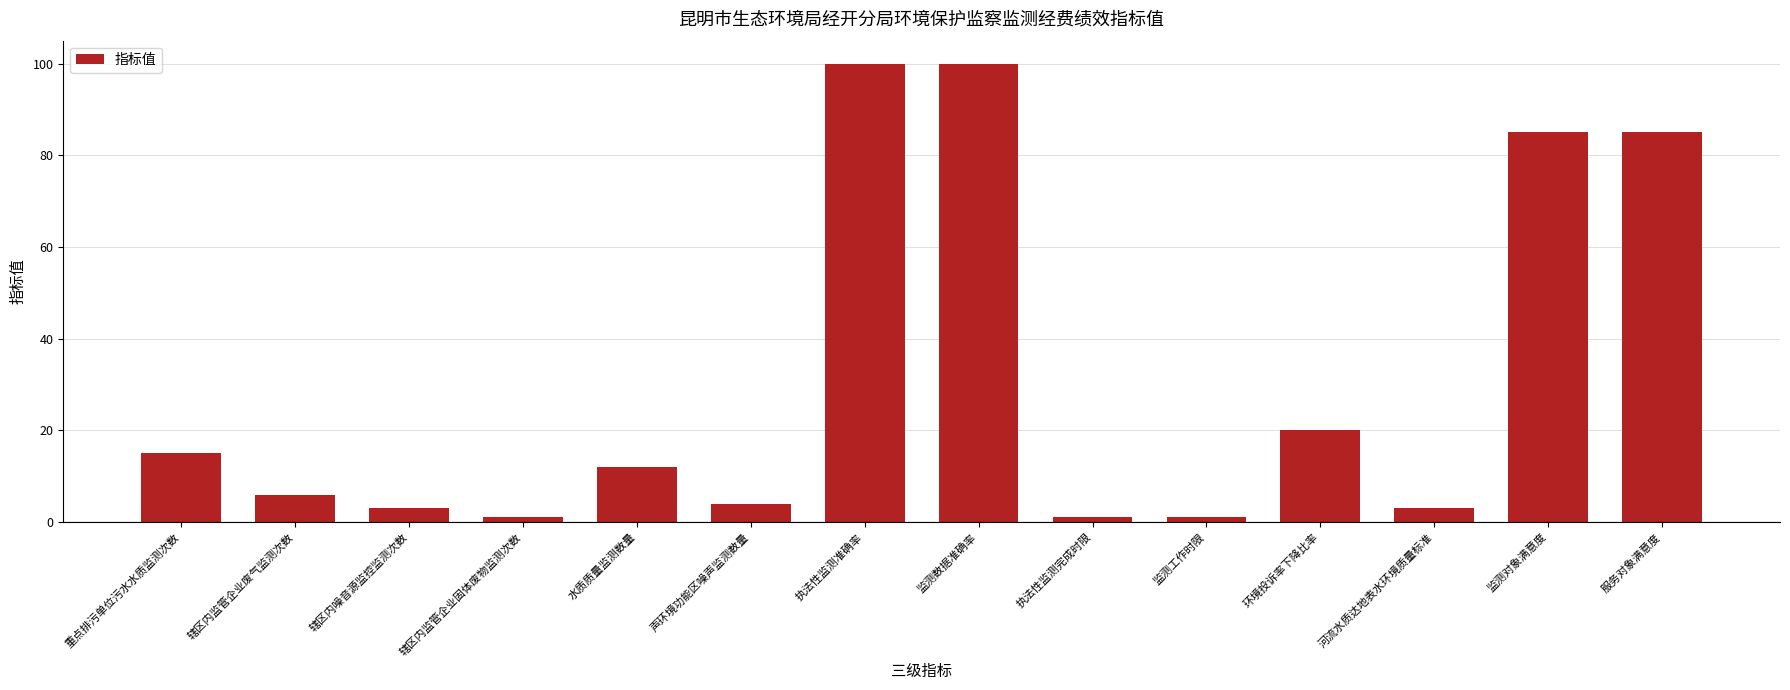

What is the label of the 8th bar from the right?

执法性监测准确率